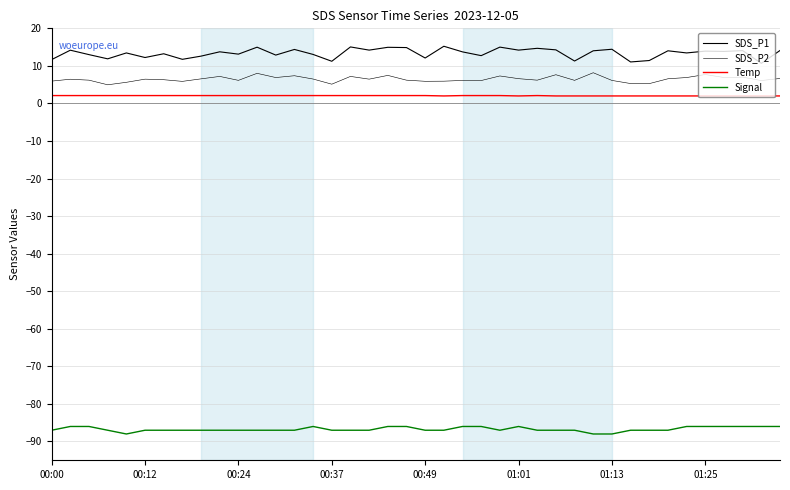

Reading left to right, transcribe all the data shown in this chart.

SDS_P1: 11.7	14.2	13.0	11.9	13.4	12.2	13.2	11.8	12.6	13.8	13.1	15.0	12.9	14.4	13.1	11.2	15.1	14.2	14.9	14.9	12.1	15.2	13.7	12.7	15.0	14.2	14.7	14.3	11.3	14.0	14.4	11.1	11.4	14.0	13.4	13.9	13.8	14.1	10.7	14.1
SDS_P2: 6.0	6.5	6.2	5.0	5.6	6.5	6.3	5.9	6.5	7.2	6.2	8.0	6.9	7.4	6.5	5.1	7.2	6.5	7.5	6.2	5.9	5.9	6.1	6.1	7.3	6.6	6.2	7.7	6.2	8.2	6.1	5.3	5.3	6.6	6.9	7.7	6.9	7.0	6.1	6.7
Temp: 2.1	2.1	2.1	2.1	2.1	2.1	2.1	2.1	2.1	2.1	2.1	2.1	2.1	2.1	2.1	2.1	2.1	2.1	2.1	2.1	2.1	2.0	2.1	2.1	2.1	2.0	2.1	2.0	2.0	2.0	2.0	2.0	2.0	2.0	2.0	2.0	2.0	2.0	2.0	2.0
Signal: -87.0	-86.0	-86.0	-87.0	-88.0	-87.0	-87.0	-87.0	-87.0	-87.0	-87.0	-87.0	-87.0	-87.0	-86.0	-87.0	-87.0	-87.0	-86.0	-86.0	-87.0	-87.0	-86.0	-86.0	-87.0	-86.0	-87.0	-87.0	-87.0	-88.0	-88.0	-87.0	-87.0	-87.0	-86.0	-86.0	-86.0	-86.0	-86.0	-86.0